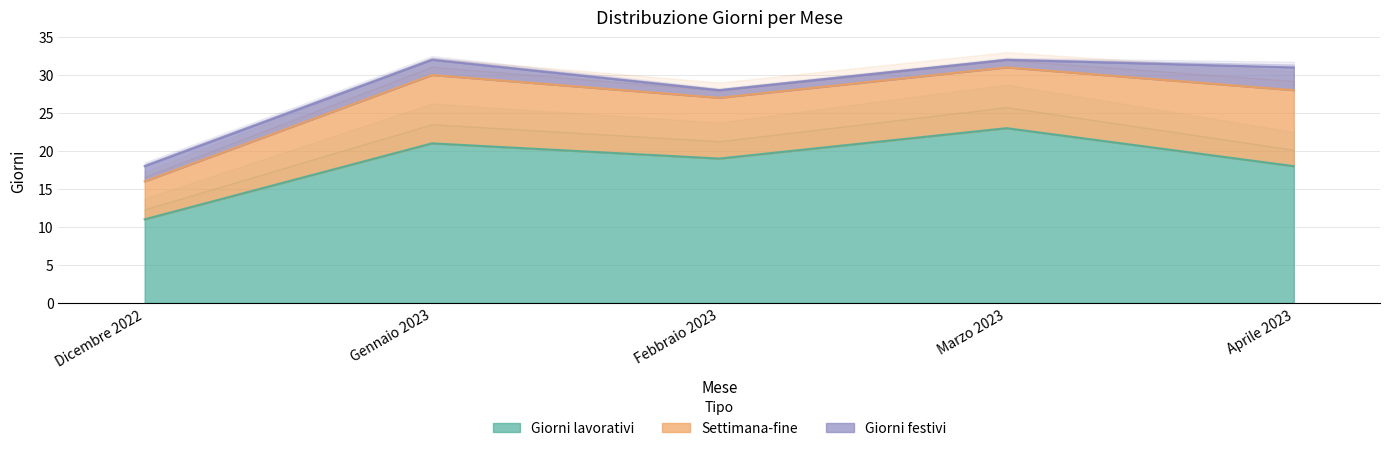

Between Dicembre 2022 and Marzo 2023, which series saw the biggest shift?

Giorni lavorativi